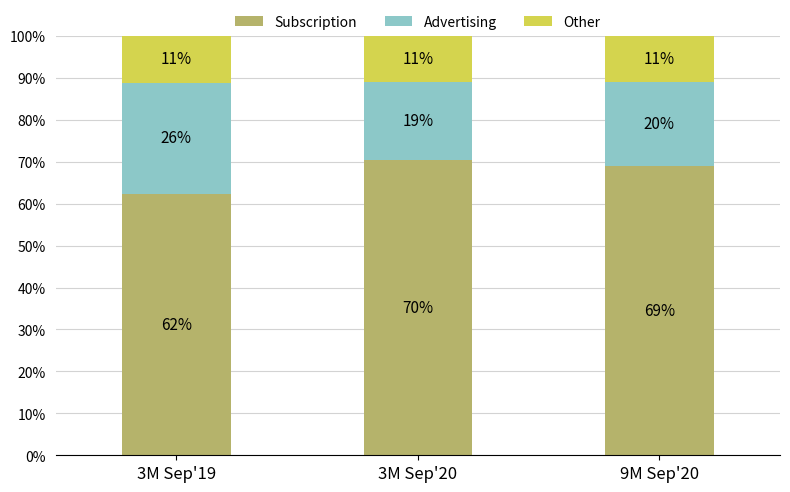

What is the sum of the Advertising values at 9M Sep'20 and 3M Sep'19?

46.4